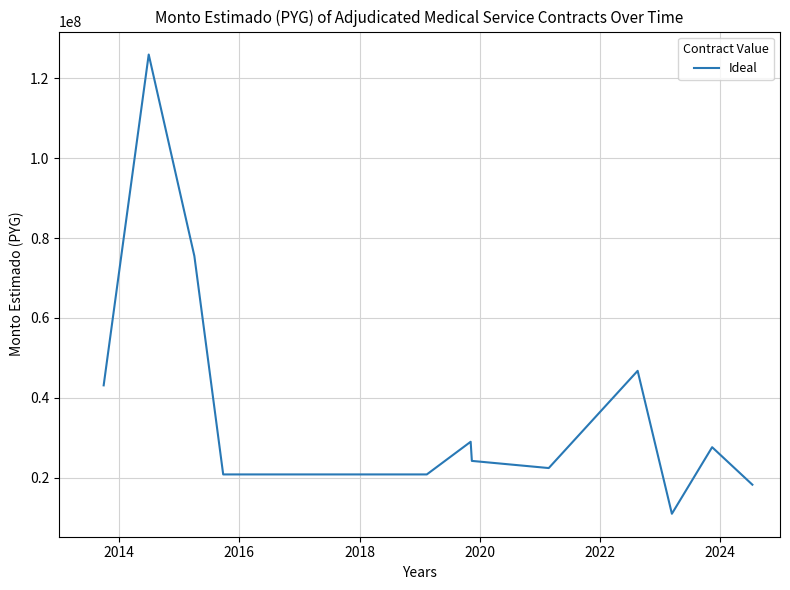

How many lines are shown in the chart?

1